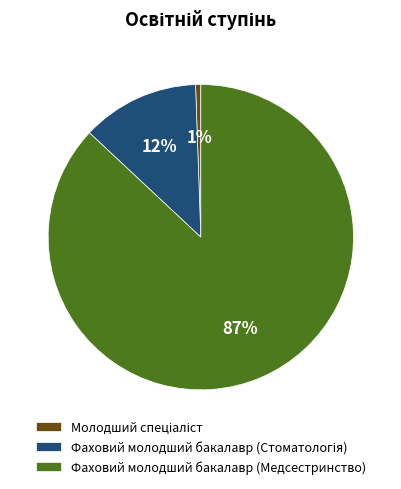

The Фаховий молодший бакалавр (Медсестринство) slice represents 81% of the pie. True or false?

False